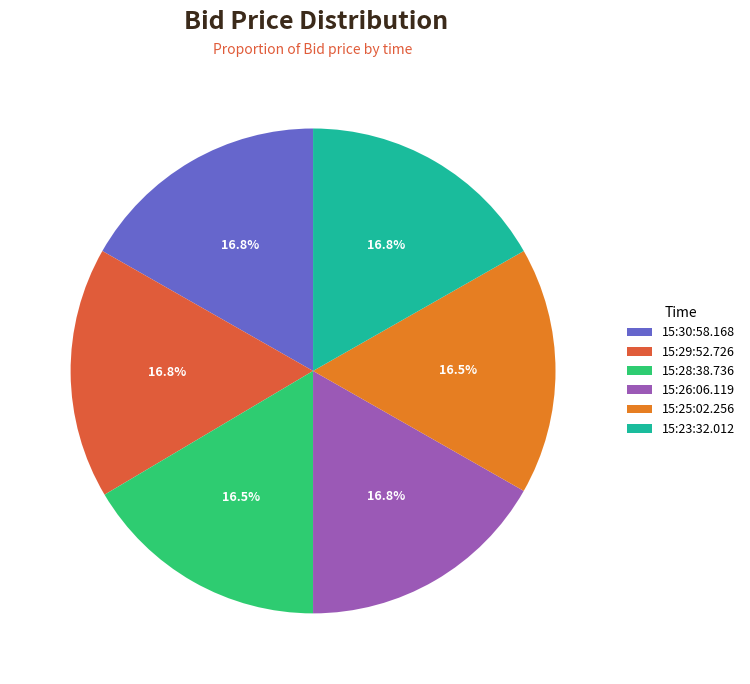

Is the sum of 15:25:02.256 and 15:23:32.012 greater than half?

No